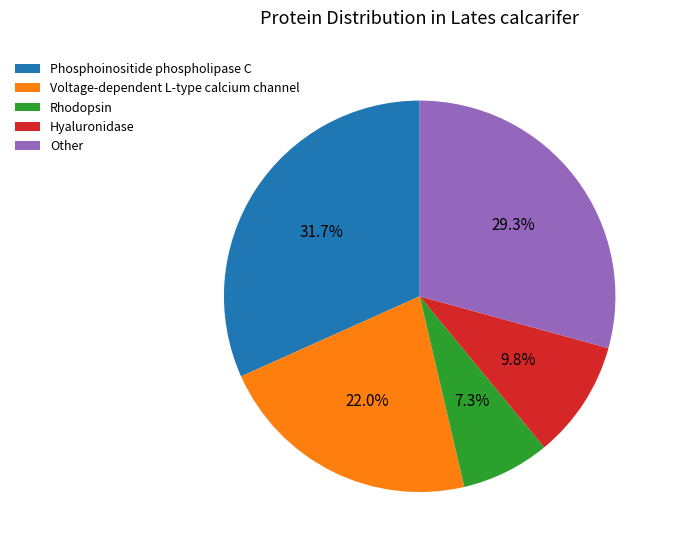

To the nearest percent, what percentage of the pie is Voltage-dependent L-type calcium channel?

22%